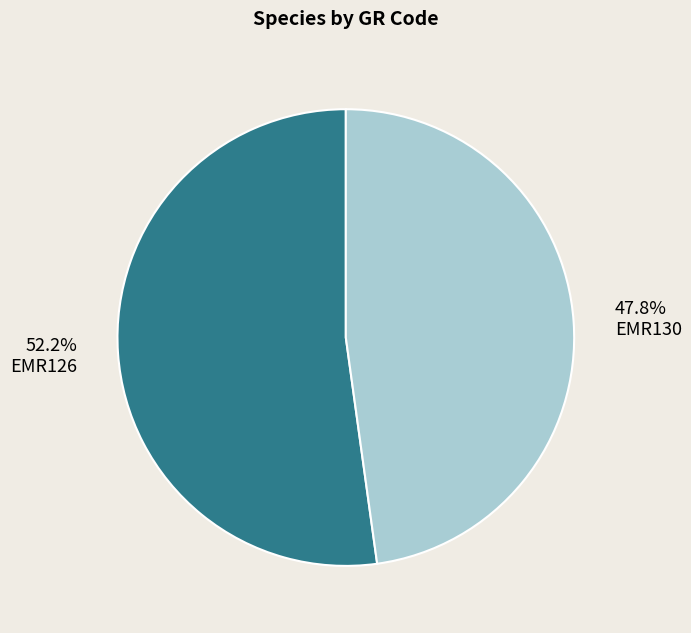

Is the sum of EMR130 and EMR126 greater than half?

Yes